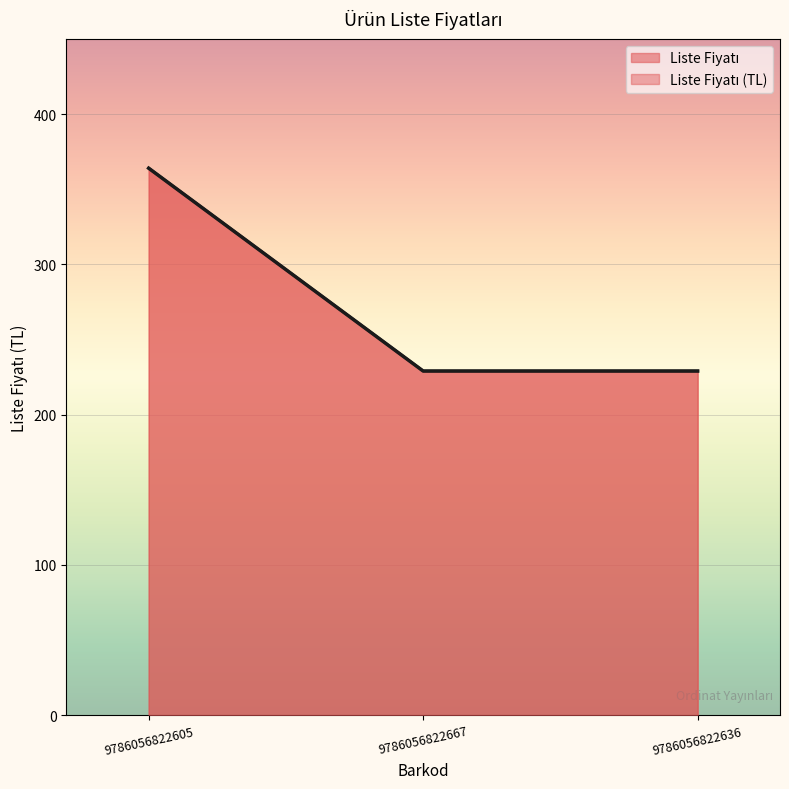

How many categories are shown in the chart?

3